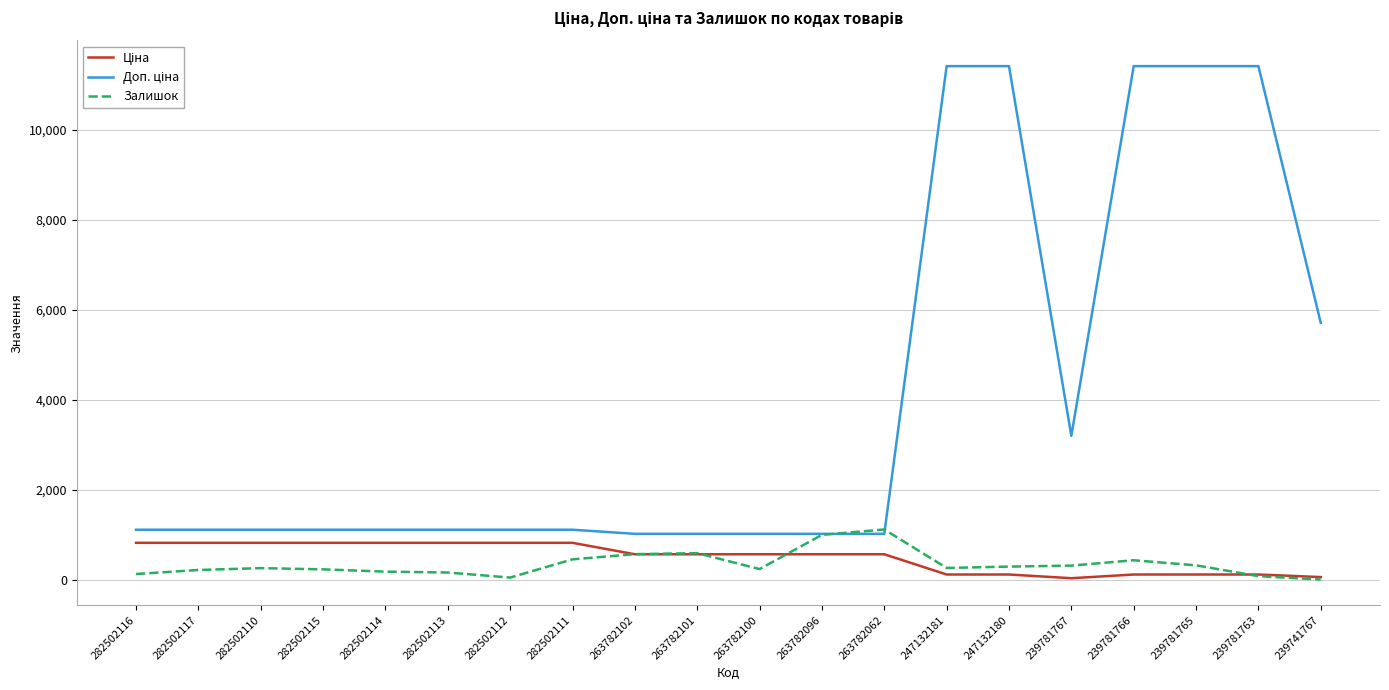

Is it true that Залишок equals 1115.0 at 263782062?

True